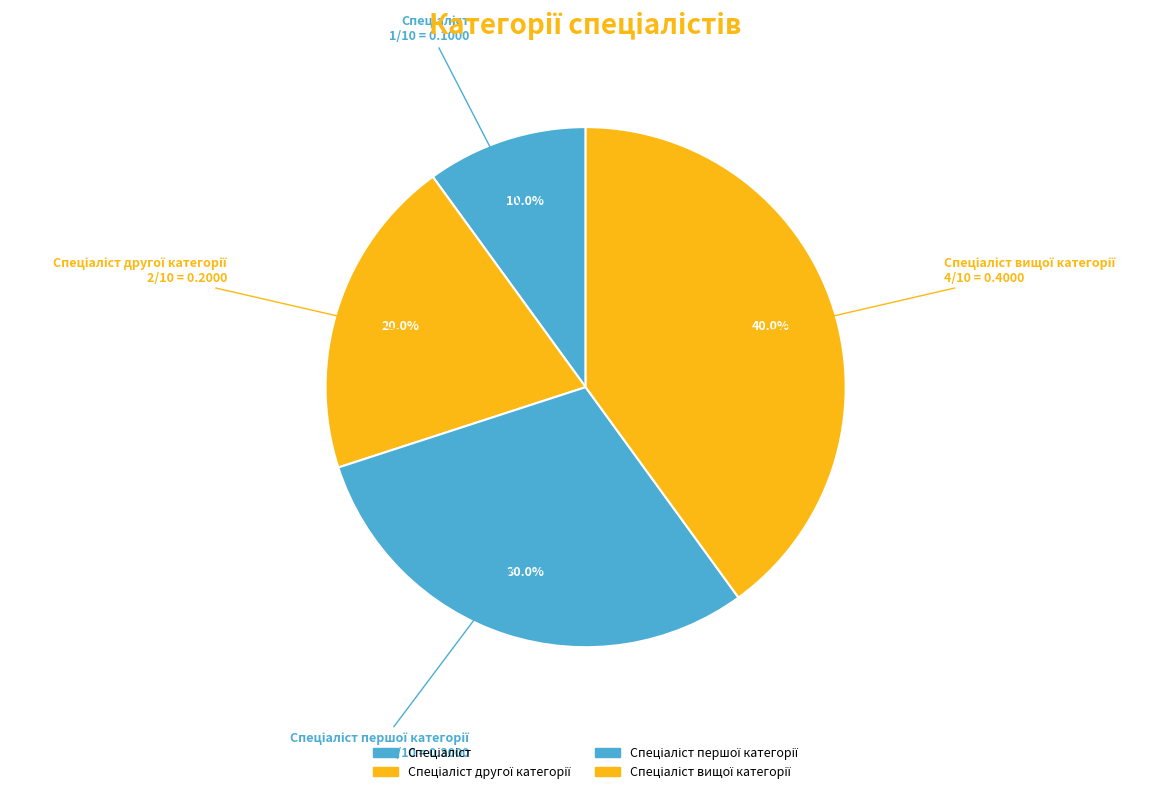

Does any single category account for the majority?

No